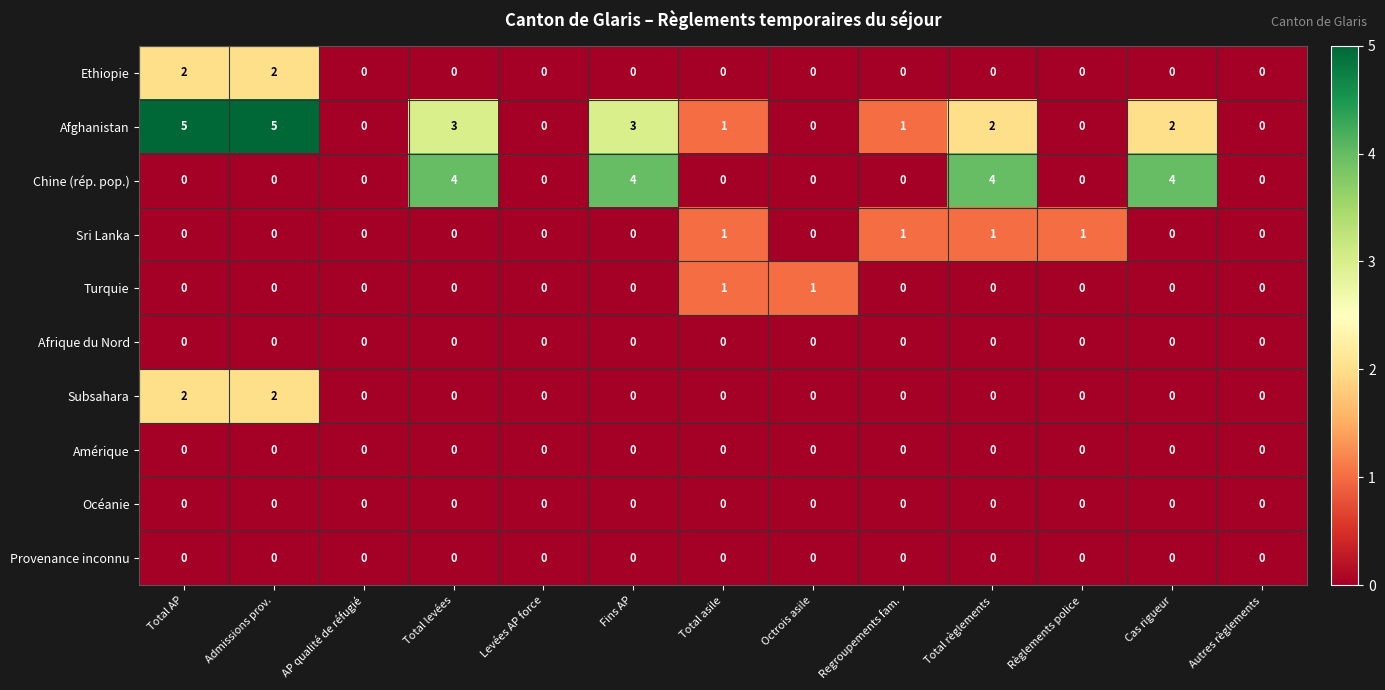

How many categories are shown in the chart?

13